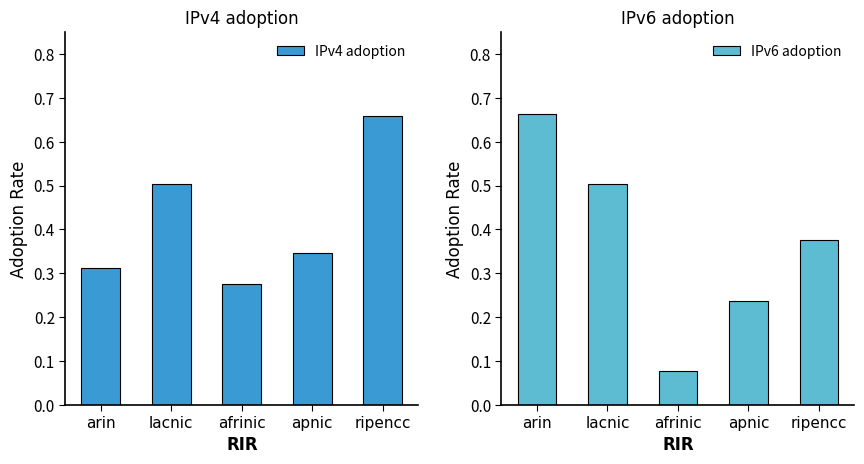

Which series has the widest spread of values?

IPv6 adoption